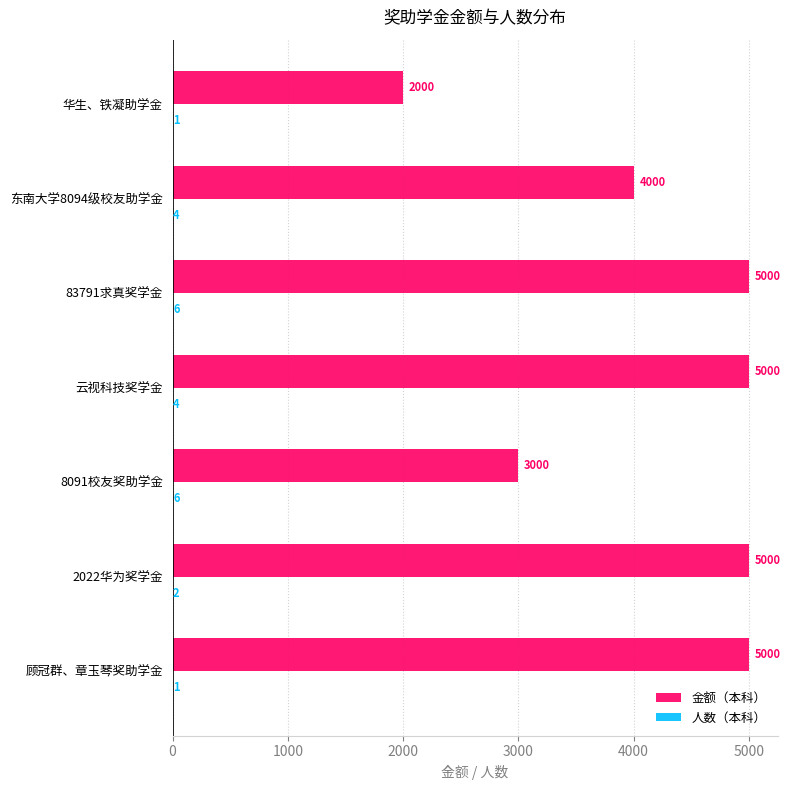

Between 东南大学8094级校友助学金 and 华生、铁凝助学金, which series saw the biggest shift?

金额（本科）